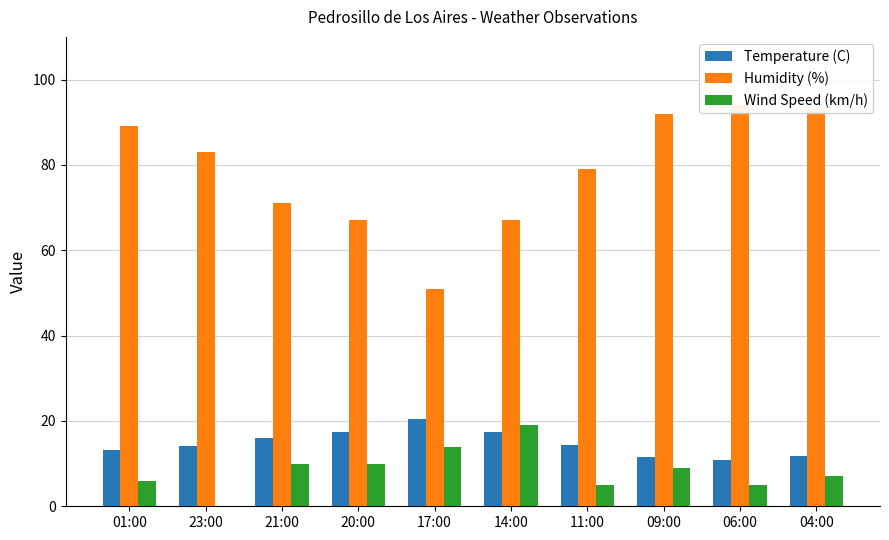

What is the average value of the Humidity (%) series?

78.6